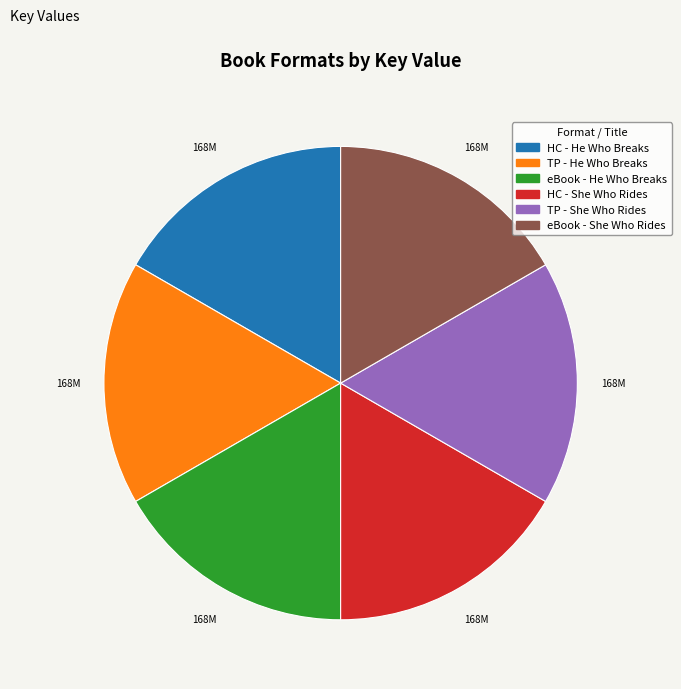

Does any single category account for the majority?

No